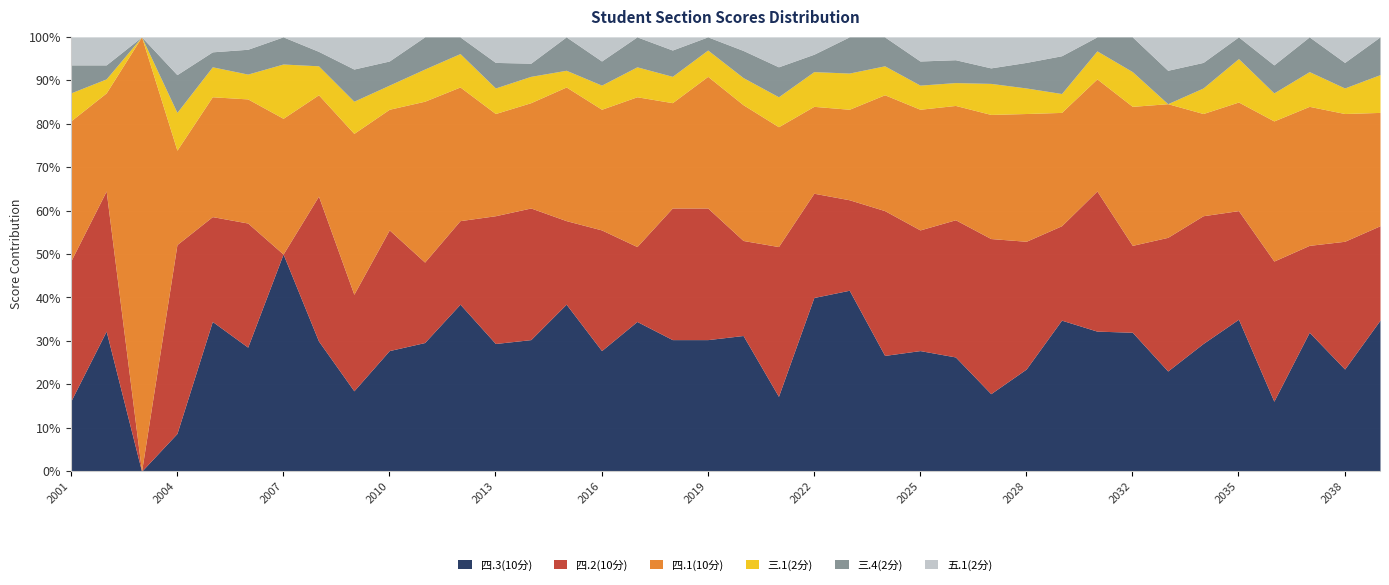

What is the highest value of the 四.3(10分) series?

50.0